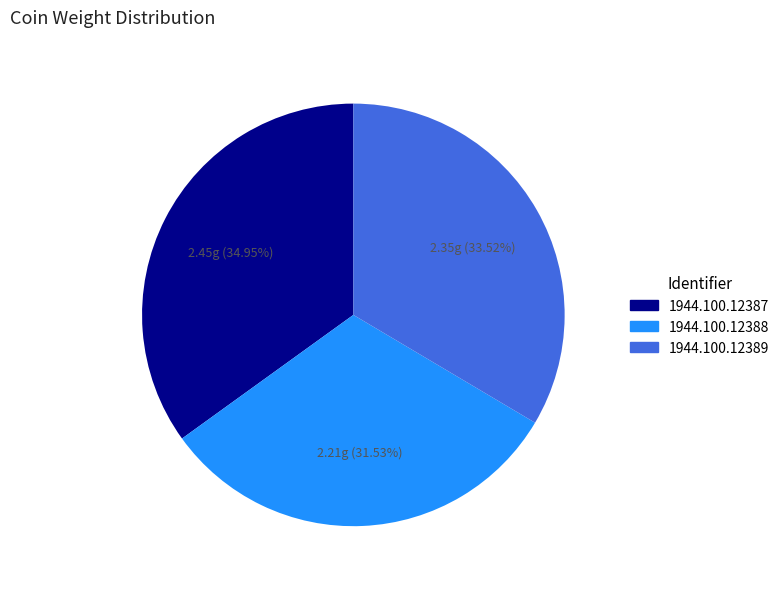

True or false: 1944.100.12387 accounts for 29% of the total.

False